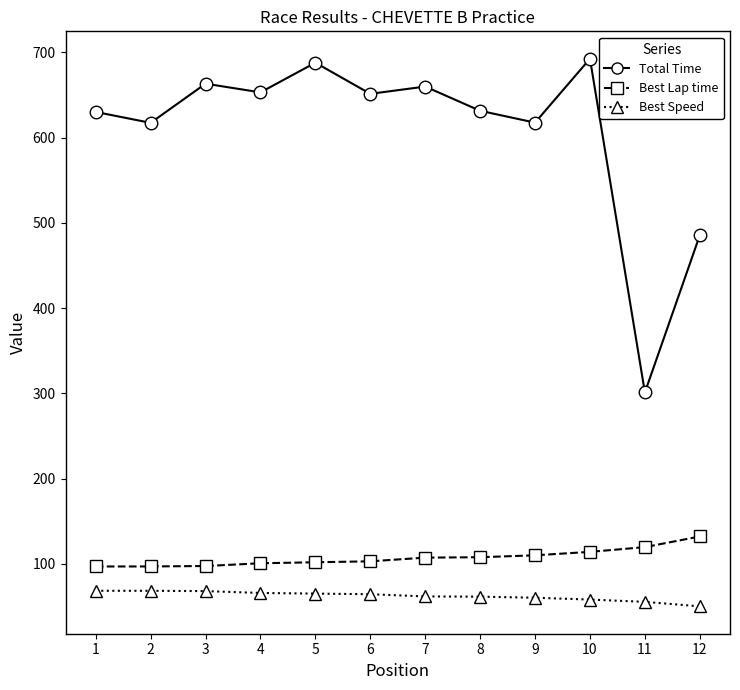

What is the smallest value displayed?

50.3